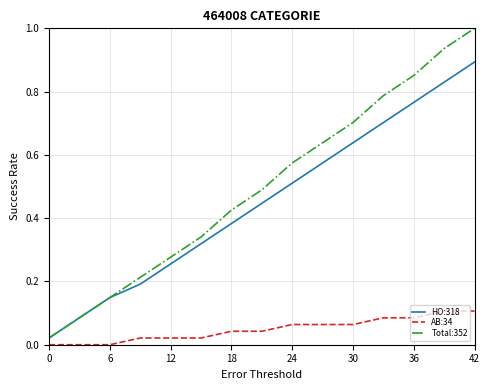

True or false: Total:352 and AB:34 intersect in this chart.

False